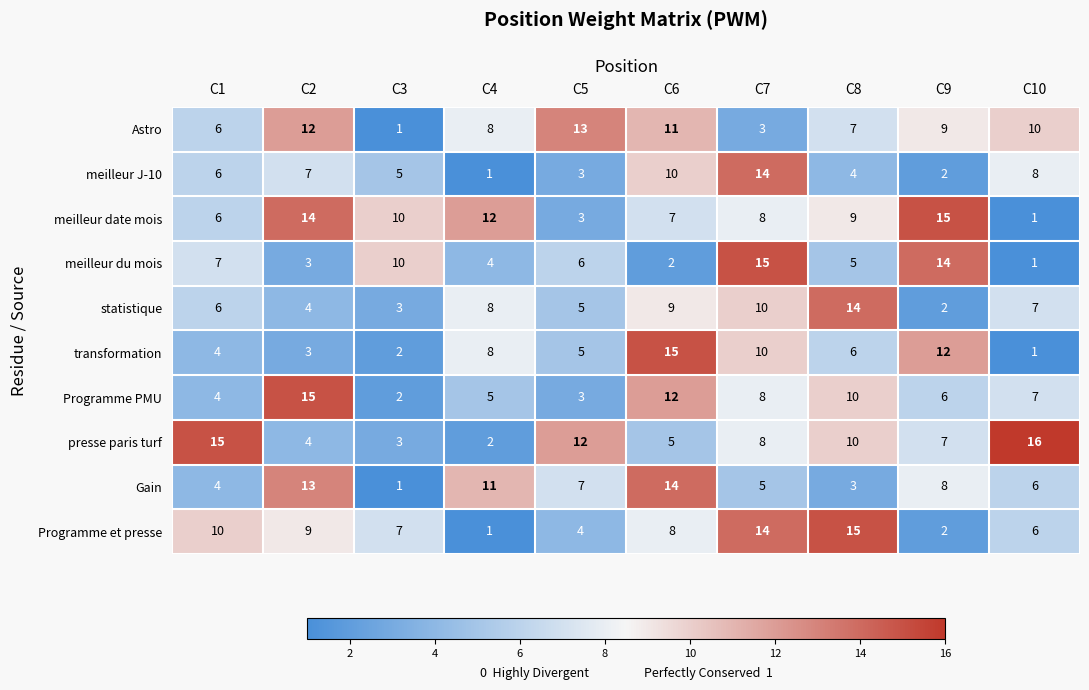

Where does the Astro series first go above 9?

C2